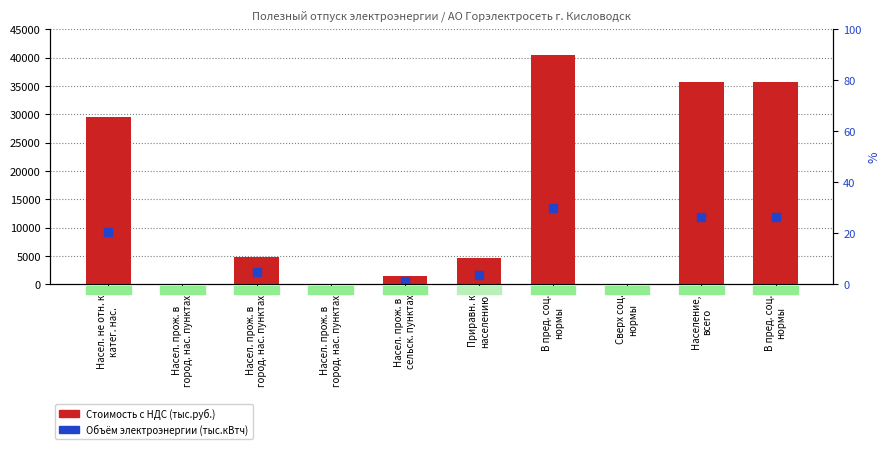

What is the change in value from Насел. не отн. к
катег. нас. to В пред. соц.
нормы?

+10847.6